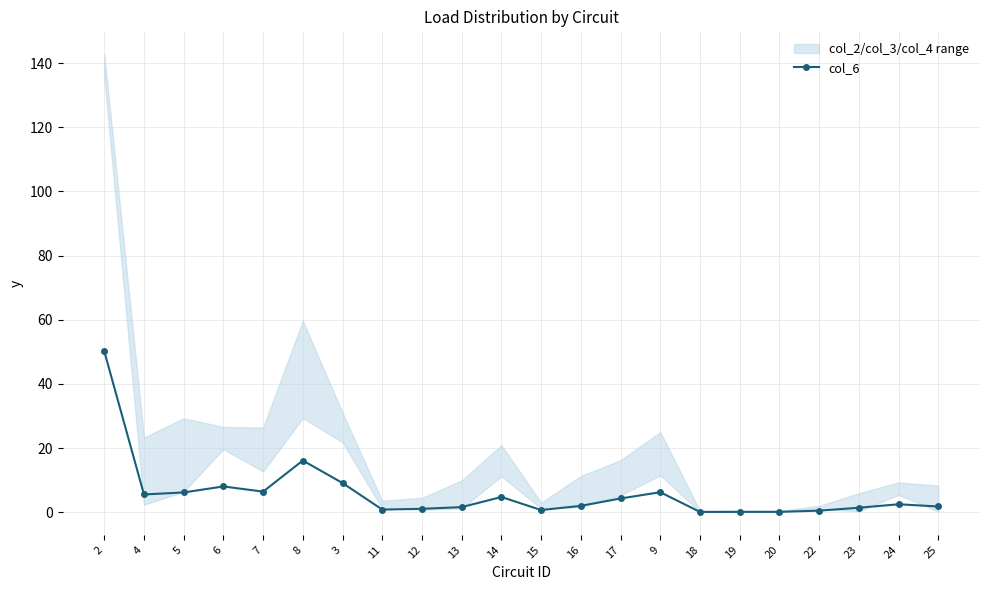

List the labels in order of value, largest first.

2, 8, 3, 6, 7, 9, 5, 4, 14, 17, 24, 16, 25, 13, 23, 12, 11, 15, 22, 20, 19, 18